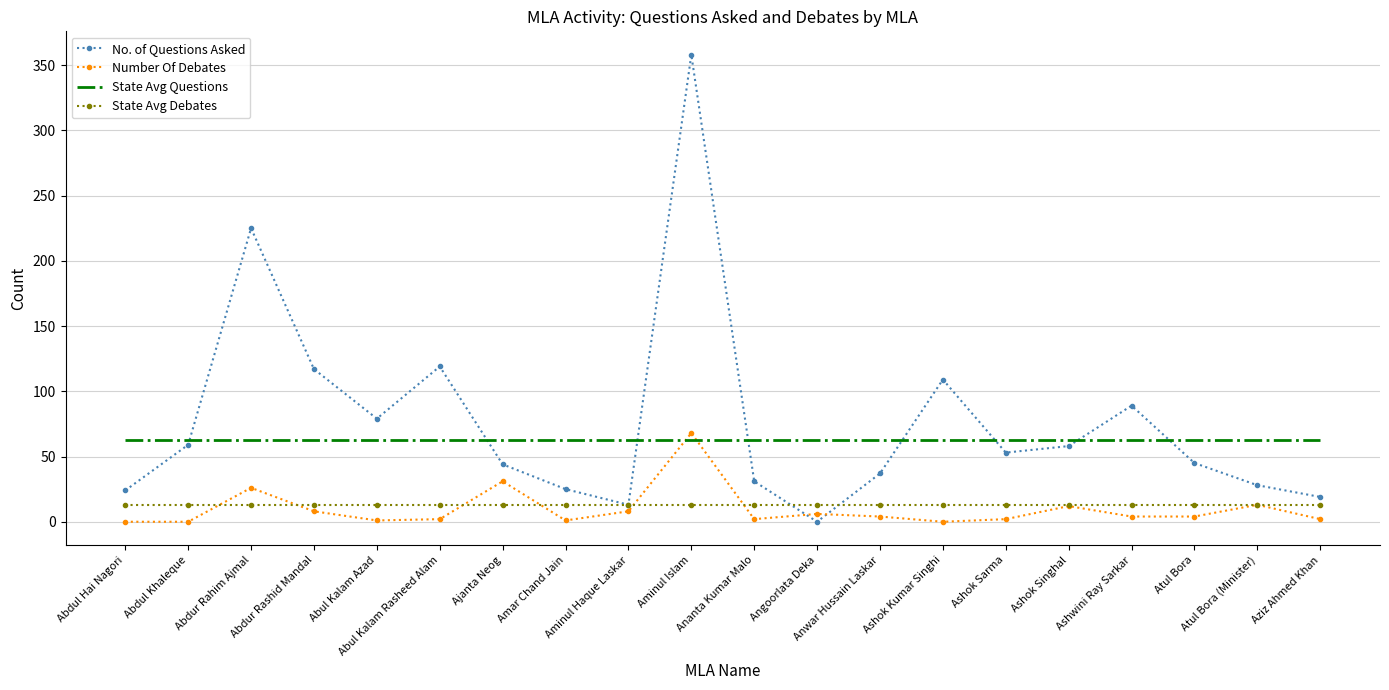

Rank the series by their maximum value, from highest to lowest.

No. of Questions Asked, Number Of Debates, State Avg Questions, State Avg Debates